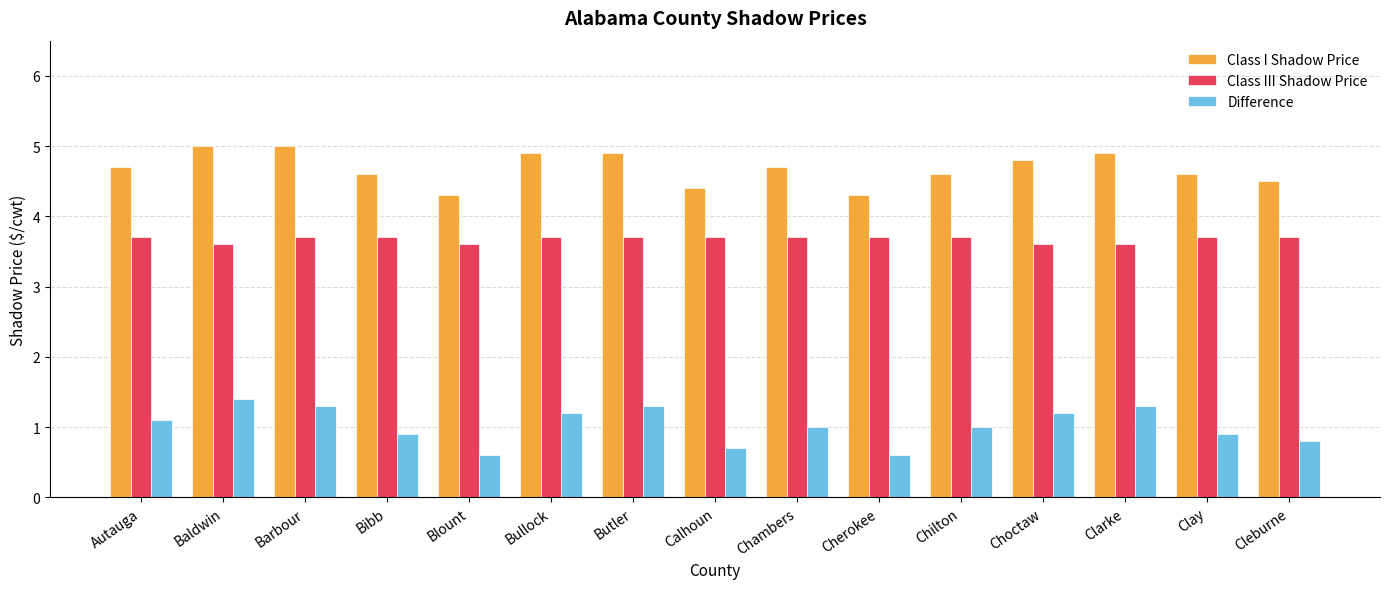

What is the sum of the Difference values at Choctaw and Blount?

1.8